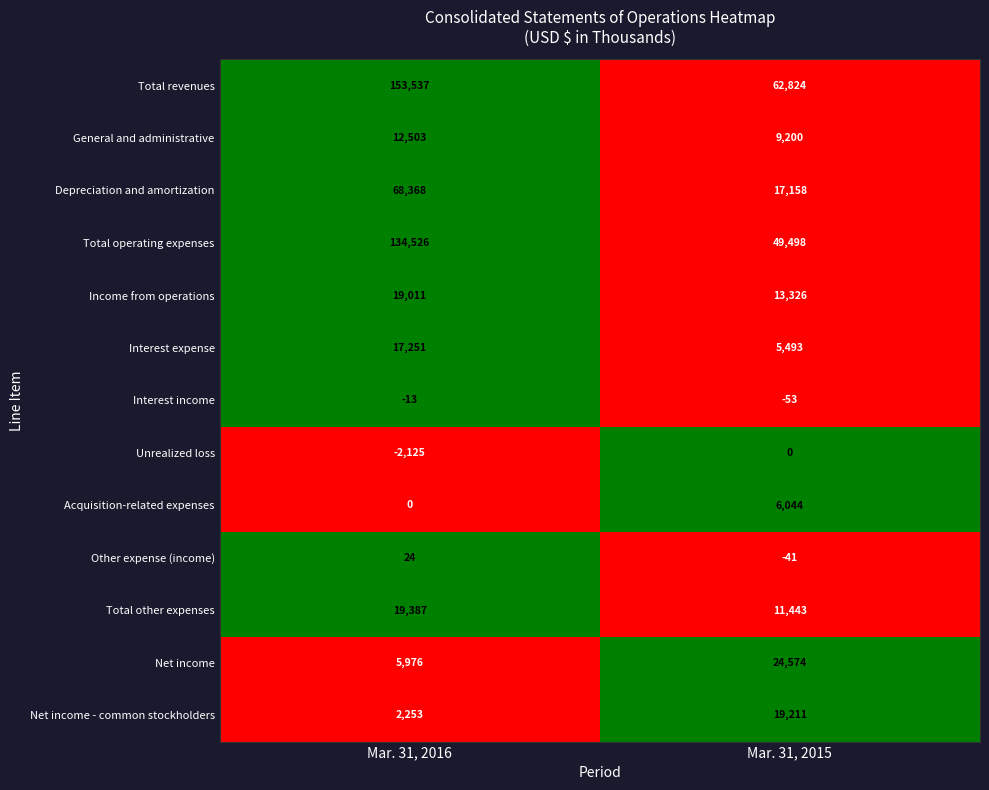

Is it true that Total revenues equals 153537 at Mar. 31, 2016?

True